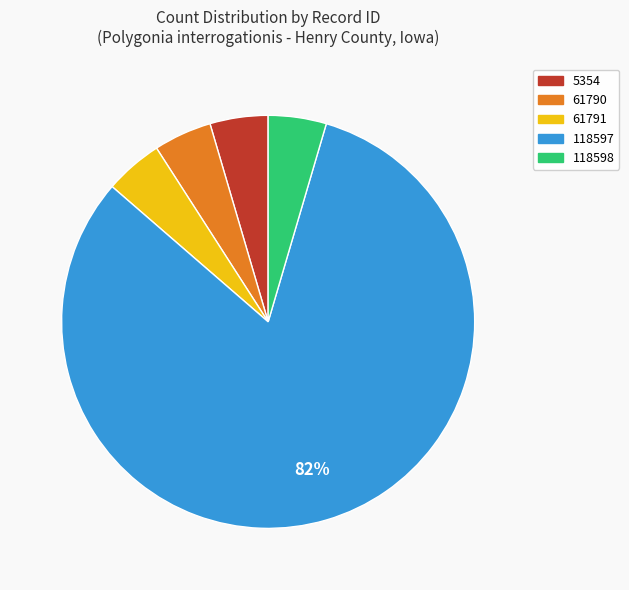

True or false: 118598 accounts for 5% of the total.

True